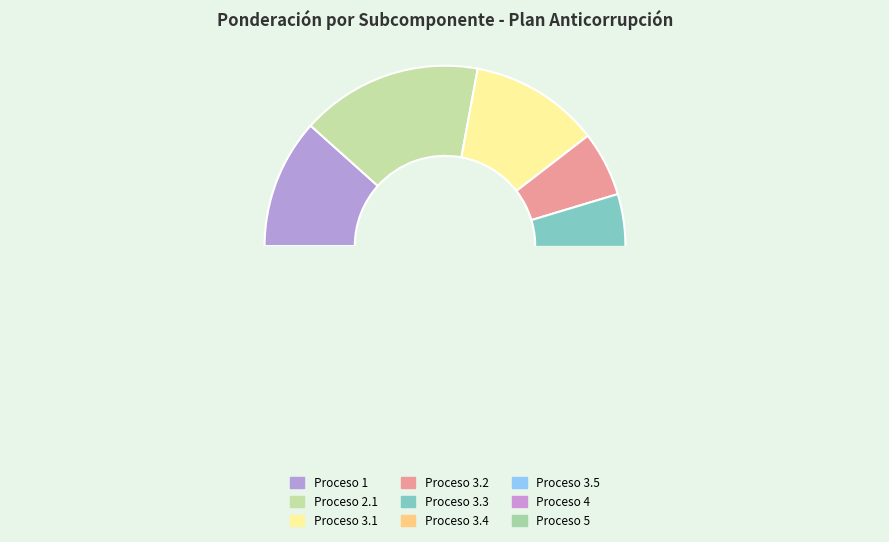

What percentage is the Subcomponente /proceso 4 slice, to the nearest percent?

12%